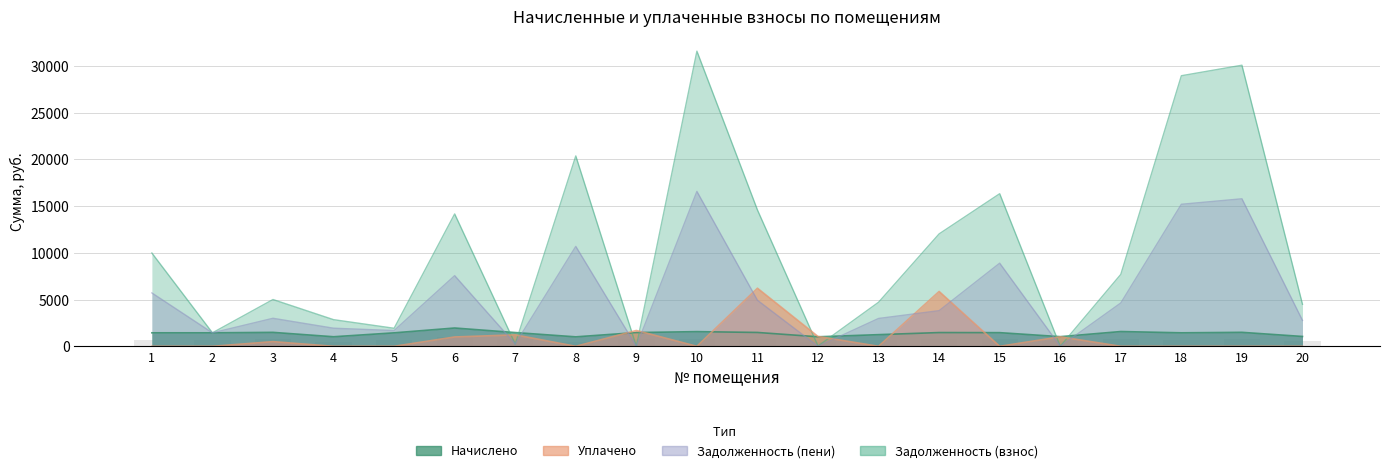

What is the difference between the maximum and minimum values in the уплачено series?

6217.0